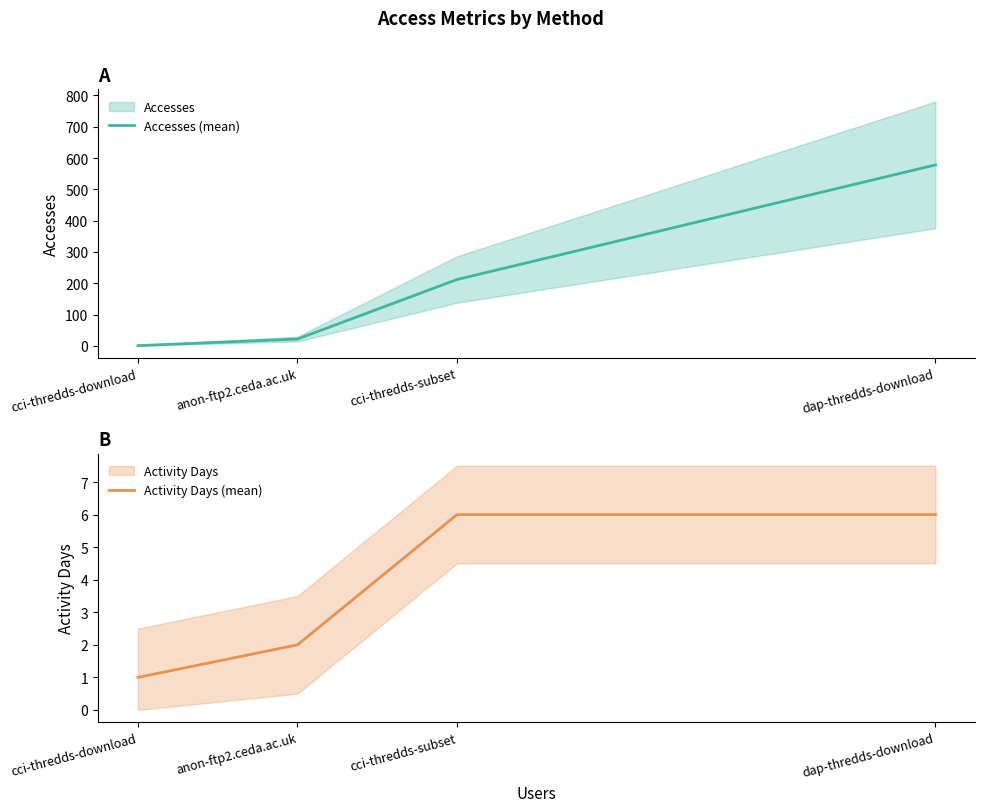

Which label corresponds to the smallest value in the chart?

cci-thredds-download